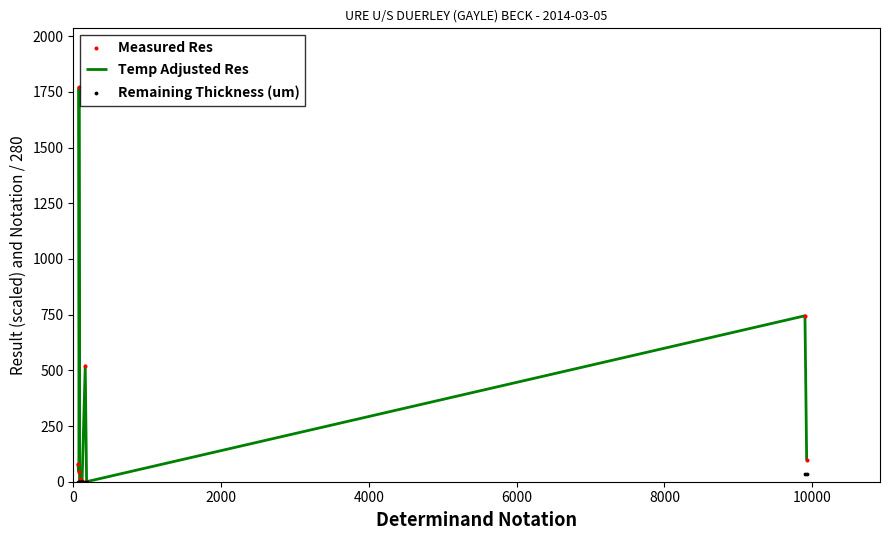

What is the highest value of the Temp Adjusted Res series?

1770.0